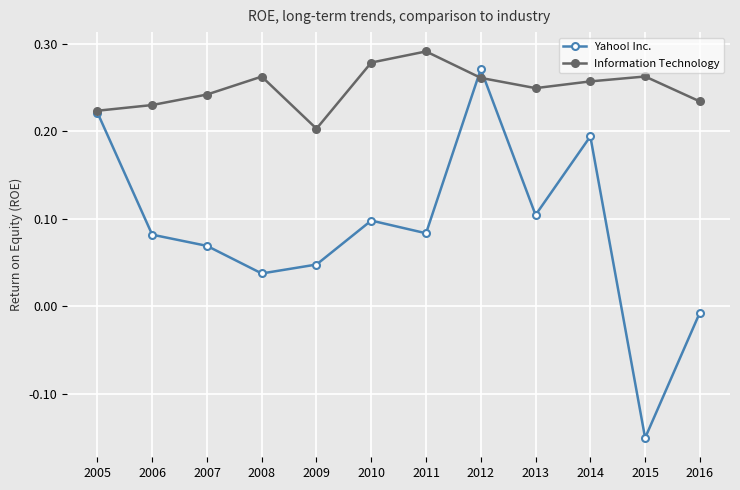

Is it true that Yahoo! Inc. equals 0.2 at 2013?

False